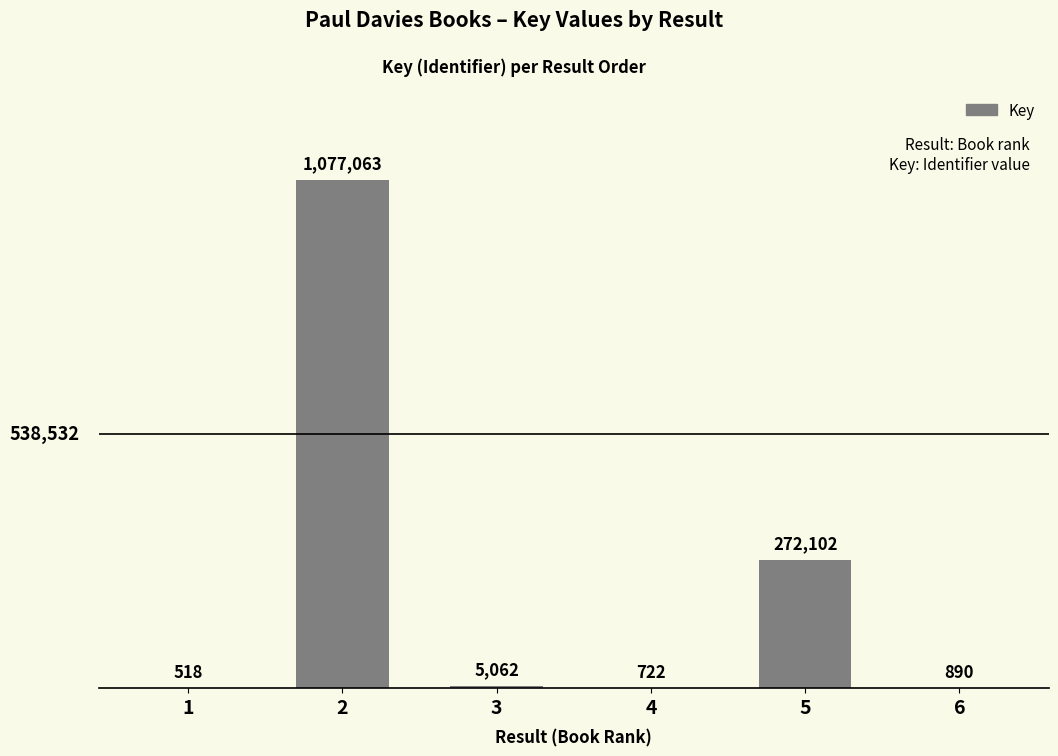

What is the sum of all values?

1356357